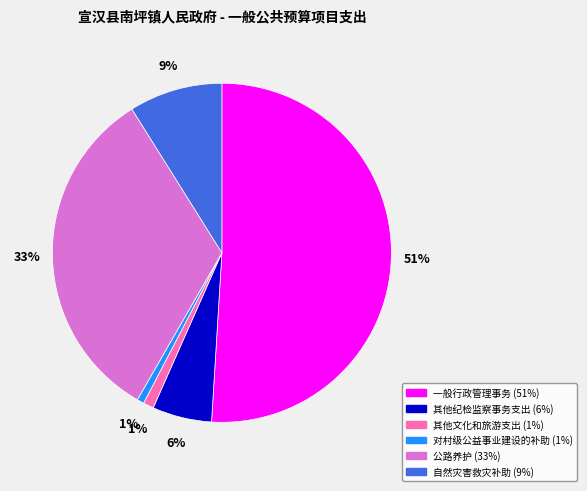

To the nearest percent, what is the combined percentage of 对村级公益事业建设的补助 and 自然灾害救灾补助?

10%